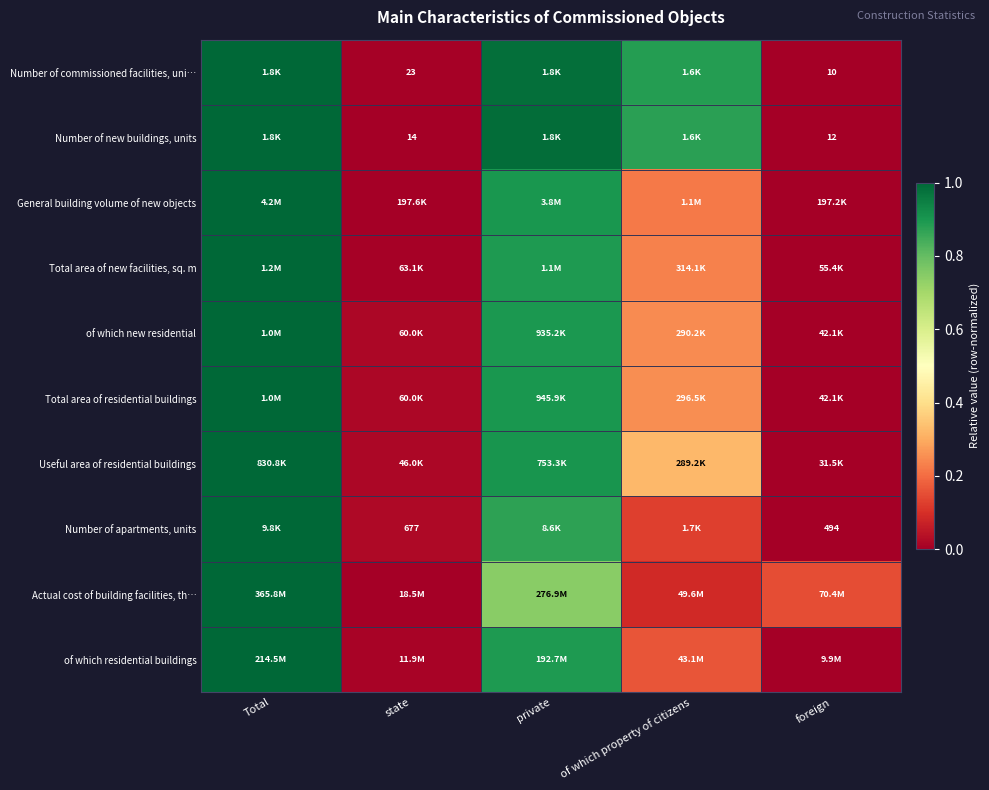

At which category is the sum across all series the highest?

Total